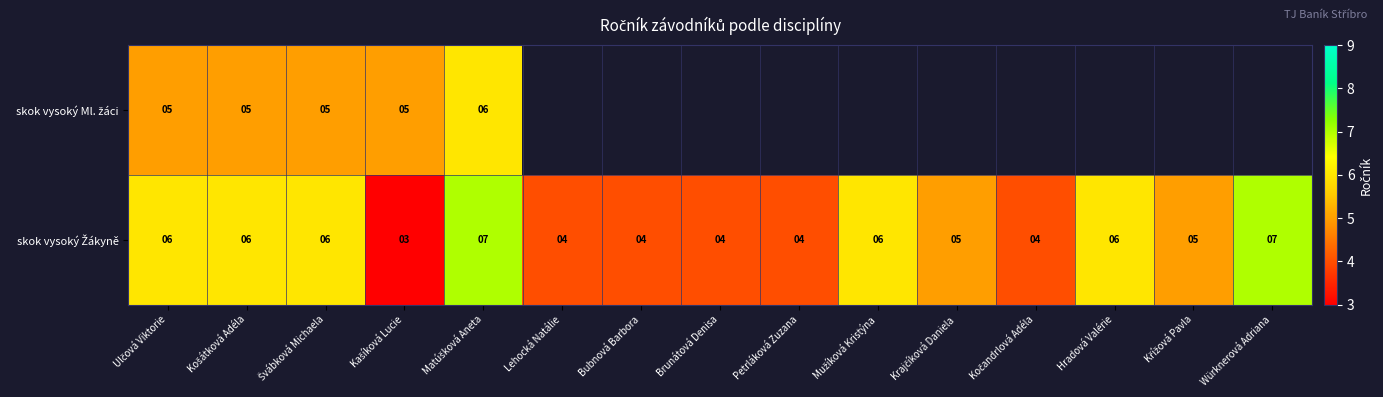

Between Lehocká Natálie and Hradová Valérie, which series saw the biggest shift?

skok vysoký Žákyně